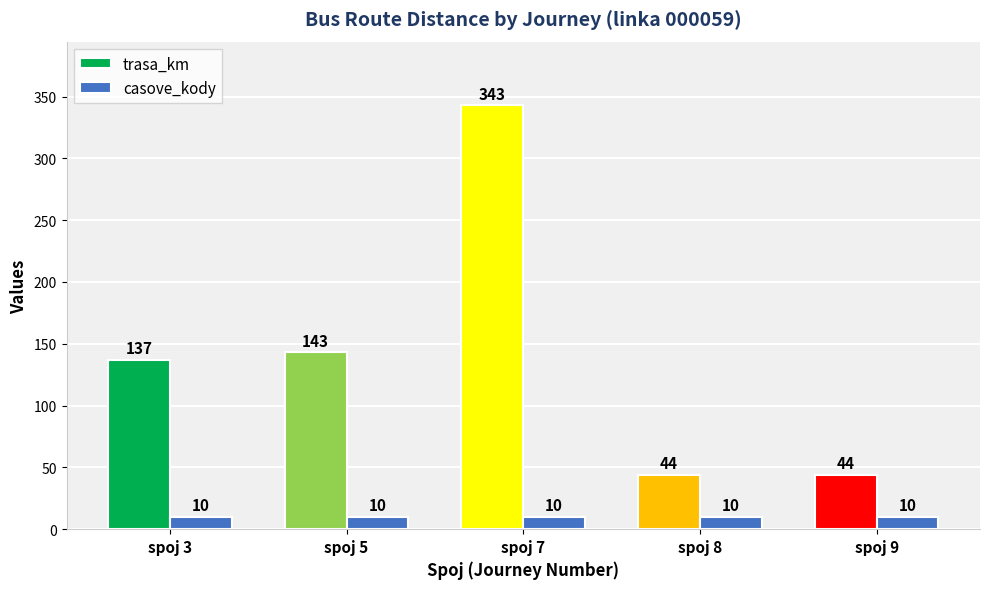

Rank the series by their maximum value, from lowest to highest.

casove_kody, trasa_km